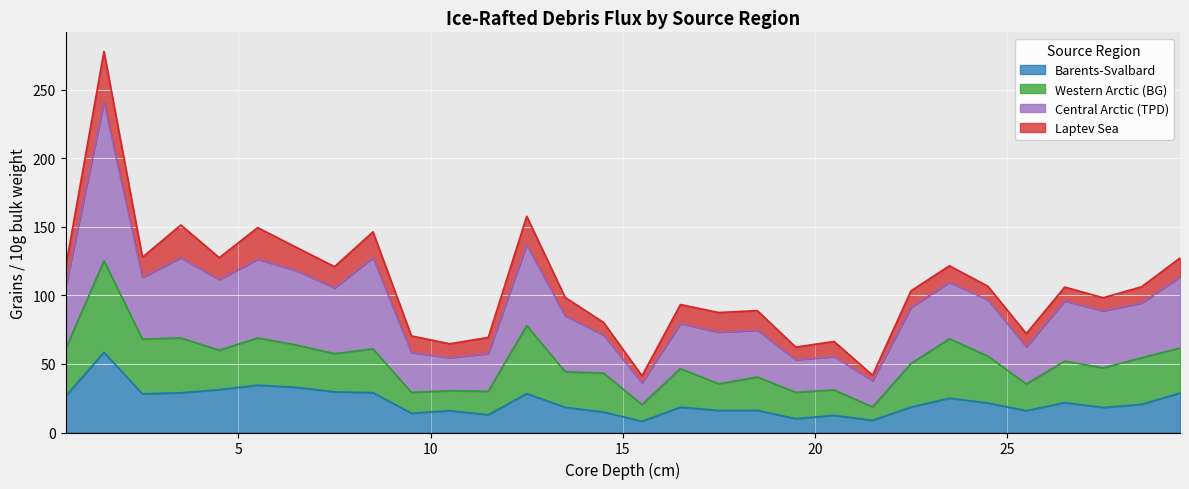

What is the lowest value of the Barents-Svalbard series?

8.2